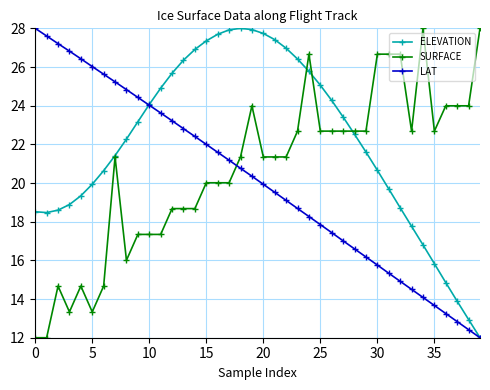

What is the value of the SURFACE point at the 21st from the left?

21.3